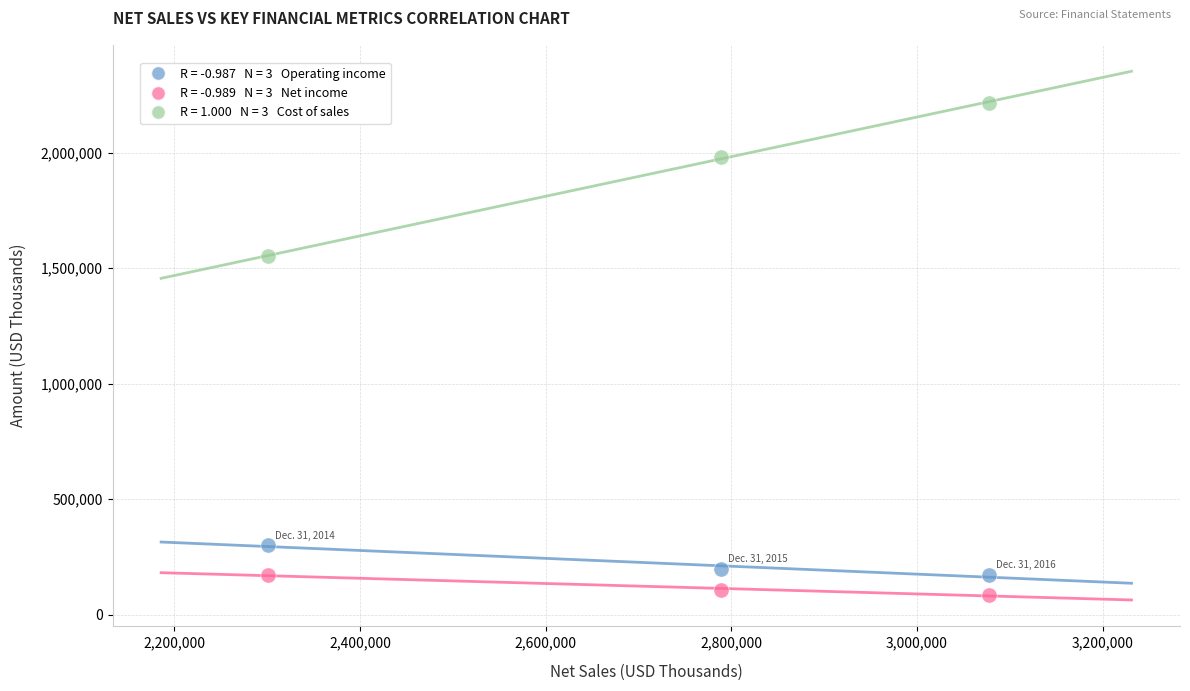

Across all series, what Y value is closest to 1150562?

1551531